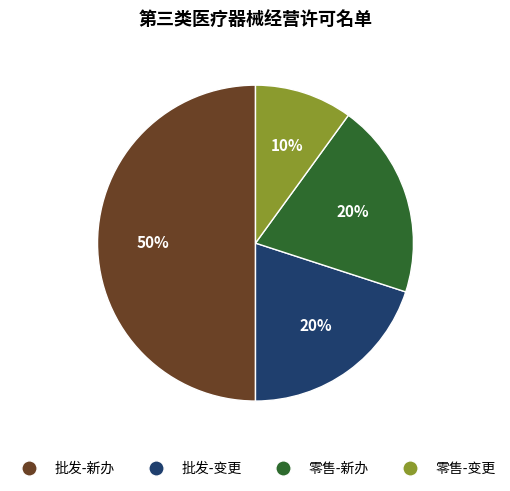

True or false: 零售-变更 accounts for 22% of the total.

False